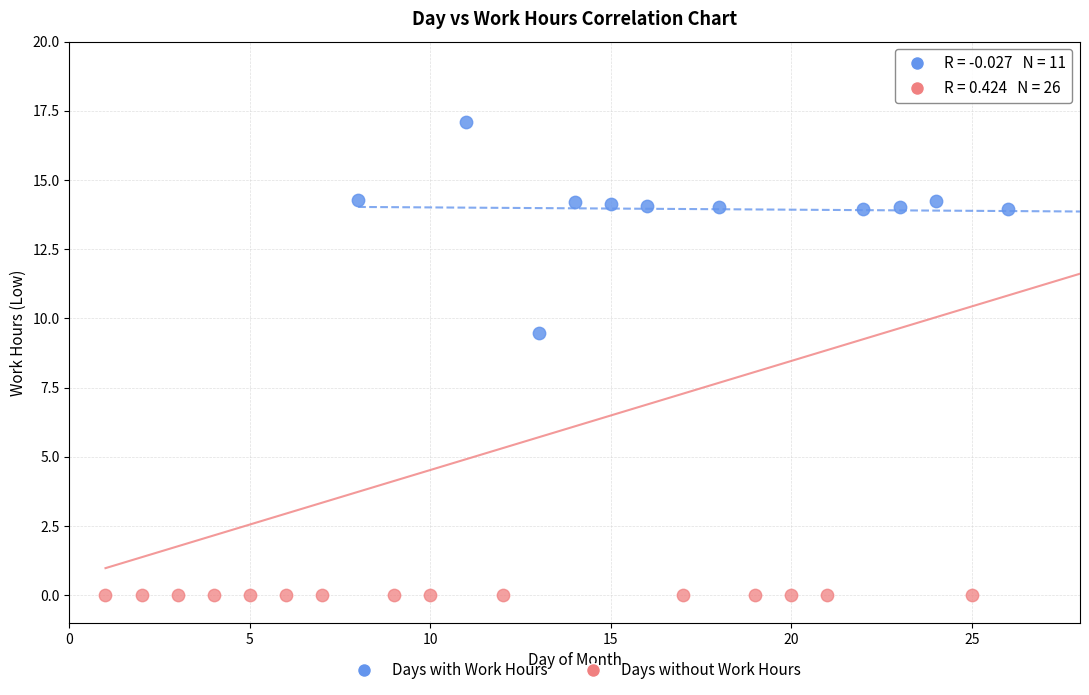

Which series contains the highest Y value?

Days with Work Hours